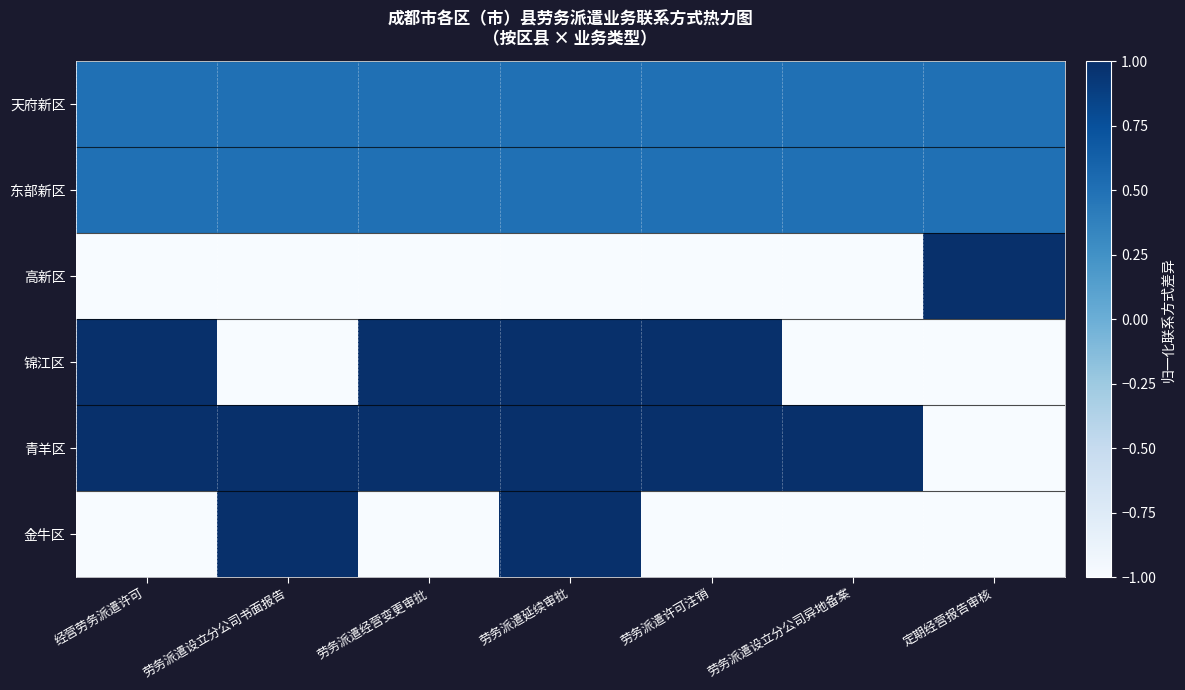

Reading left to right, what are all the values shown in this chart?

天府新区: 经营劳务派遣许可=0.5	劳务派遣设立分公司书面报告=0.5	劳务派遣经营变更审批=0.5	劳务派遣延续审批=0.5	劳务派遣许可注销=0.5	劳务派遣设立分公司异地备案=0.5	定期经营报告审核=0.5
东部新区: 经营劳务派遣许可=0.5	劳务派遣设立分公司书面报告=0.5	劳务派遣经营变更审批=0.5	劳务派遣延续审批=0.5	劳务派遣许可注销=0.5	劳务派遣设立分公司异地备案=0.5	定期经营报告审核=0.5
高新区: 经营劳务派遣许可=-1.0	劳务派遣设立分公司书面报告=-1.0	劳务派遣经营变更审批=-1.0	劳务派遣延续审批=-1.0	劳务派遣许可注销=-1.0	劳务派遣设立分公司异地备案=-1.0	定期经营报告审核=1.0
锦江区: 经营劳务派遣许可=1.0	劳务派遣设立分公司书面报告=-1.0	劳务派遣经营变更审批=1.0	劳务派遣延续审批=1.0	劳务派遣许可注销=1.0	劳务派遣设立分公司异地备案=-1.0	定期经营报告审核=-1.0
青羊区: 经营劳务派遣许可=1.0	劳务派遣设立分公司书面报告=1.0	劳务派遣经营变更审批=1.0	劳务派遣延续审批=1.0	劳务派遣许可注销=1.0	劳务派遣设立分公司异地备案=1.0	定期经营报告审核=-1.0
金牛区: 经营劳务派遣许可=-1.0	劳务派遣设立分公司书面报告=1.0	劳务派遣经营变更审批=-1.0	劳务派遣延续审批=1.0	劳务派遣许可注销=-1.0	劳务派遣设立分公司异地备案=-1.0	定期经营报告审核=-1.0